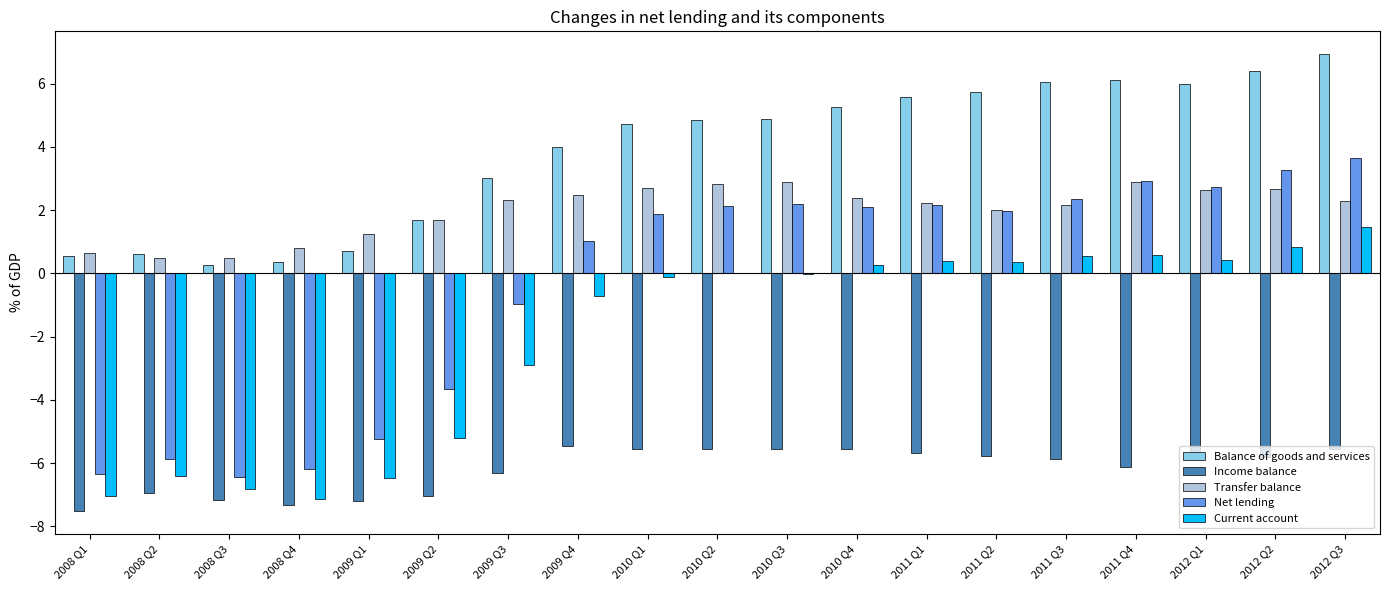

The value of Balance of goods and services at 2010 Q3 is 4.9. True or false?

True